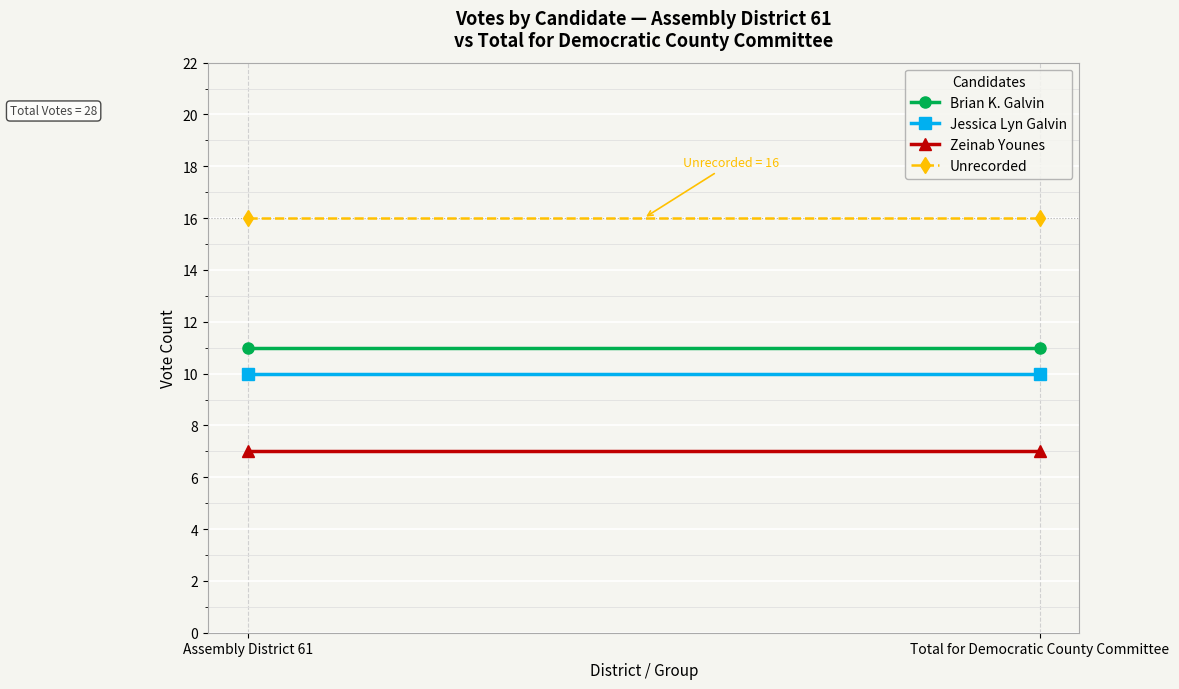

What is the maximum value shown in the chart?

16